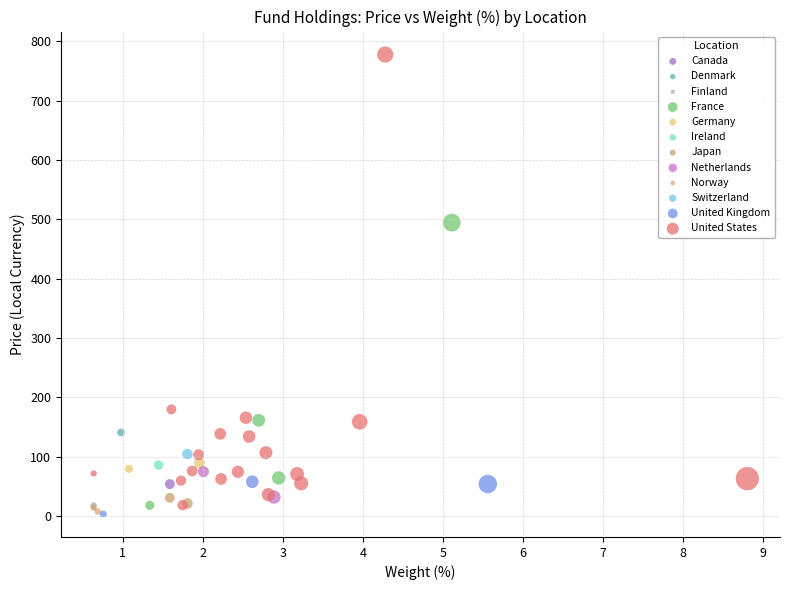

Which series contains the highest Y value?

United States